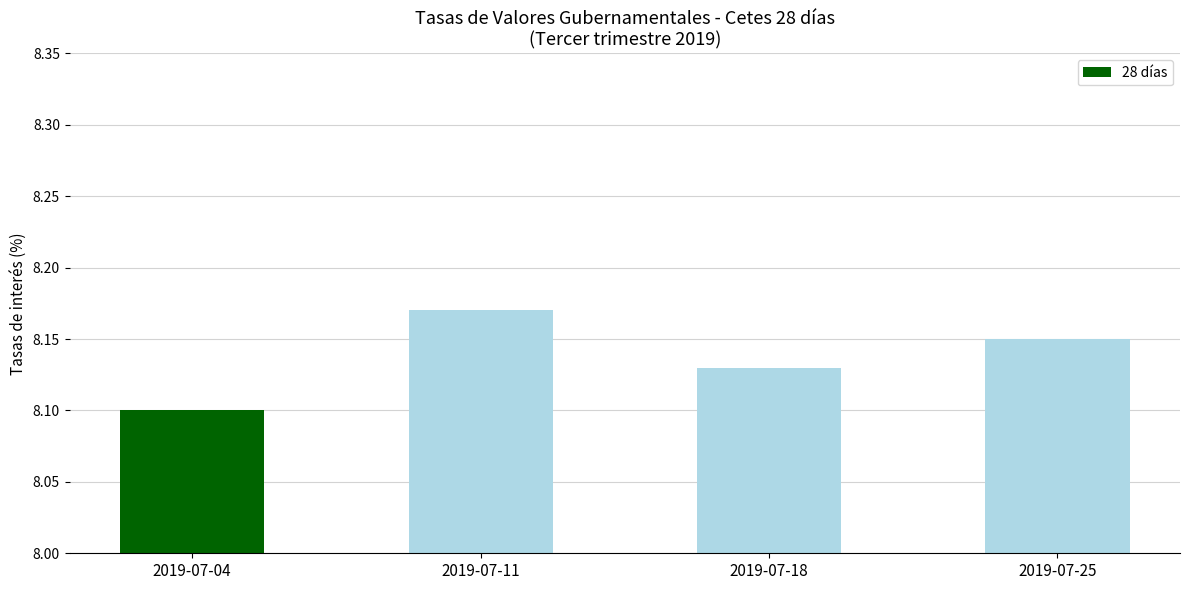

Where is the data nearest to the value 8?

2019-07-04